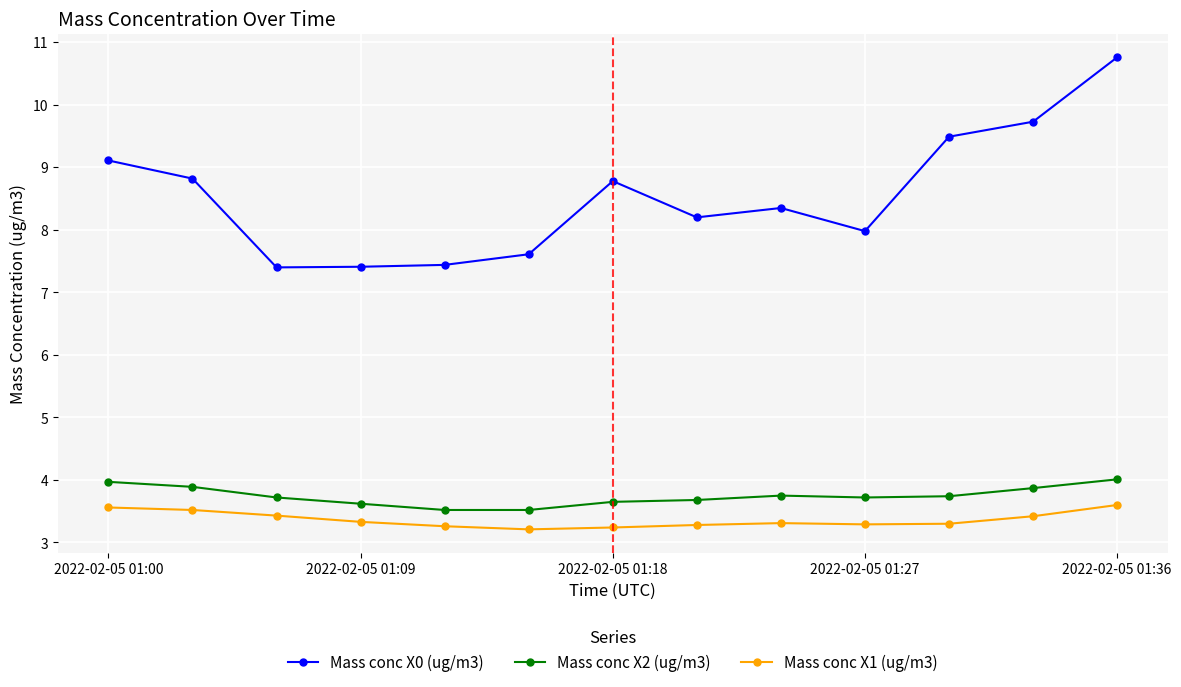

What is the average value of the Mass conc X0 (ug/m3) series?

8.5